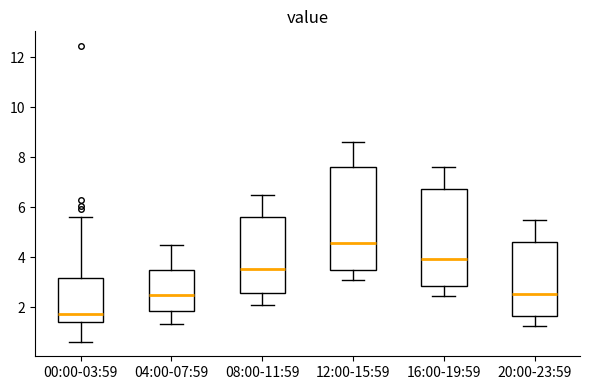

Which box's median line is the highest?

12:00-15:59